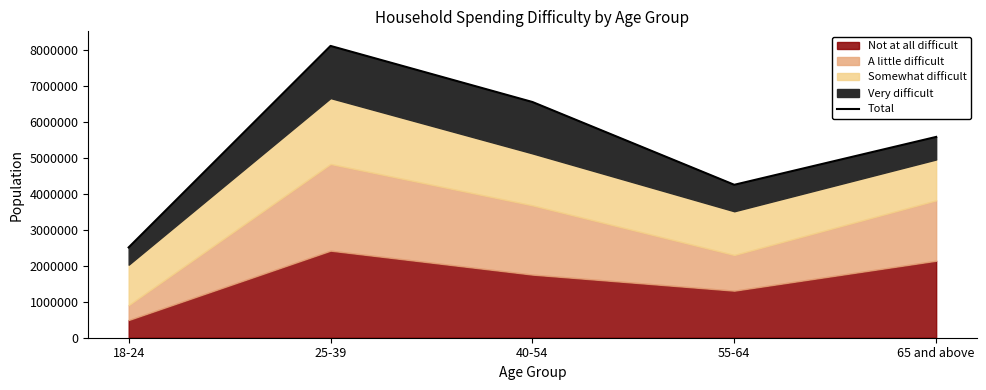

List the labels in order of value, largest first.

25-39, 40-54, 65 and above, 55-64, 18-24